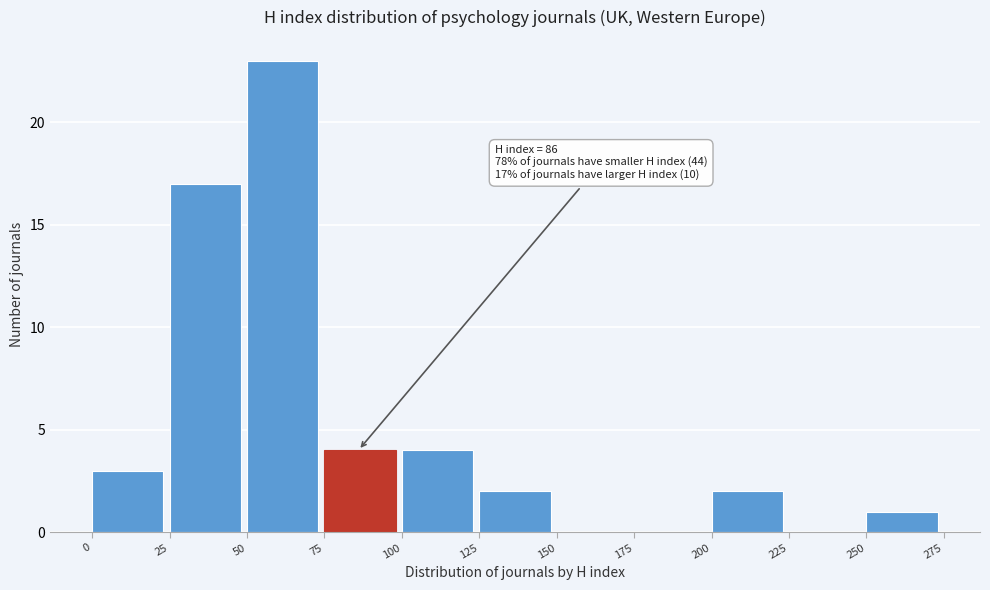

Which range on the x-axis has the tallest bar?

50 to 75